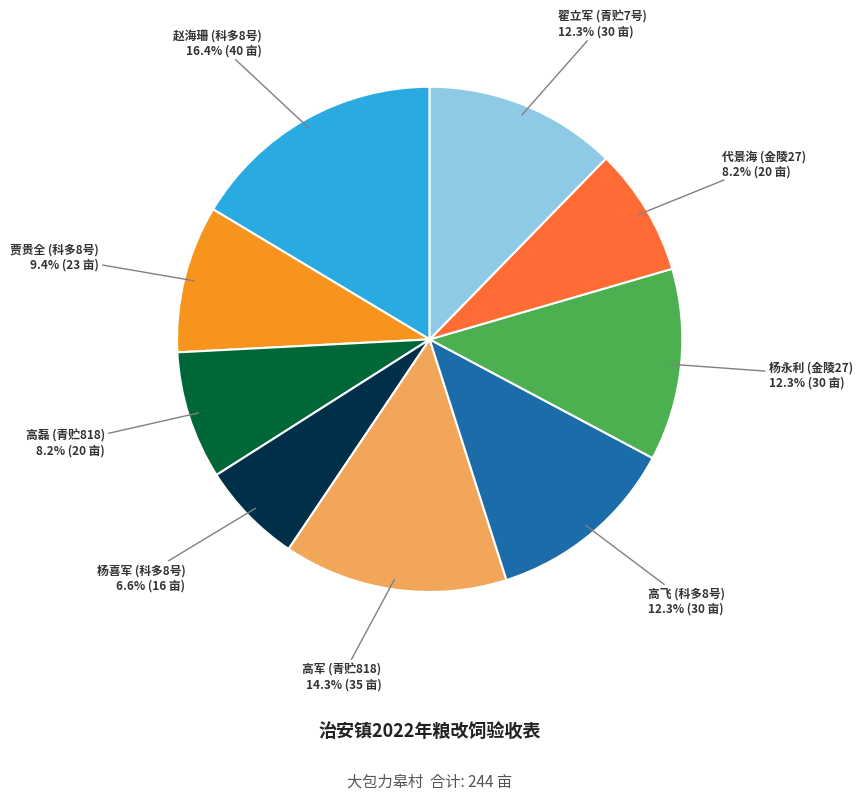

To the nearest percent, what is the average slice percentage?

11%